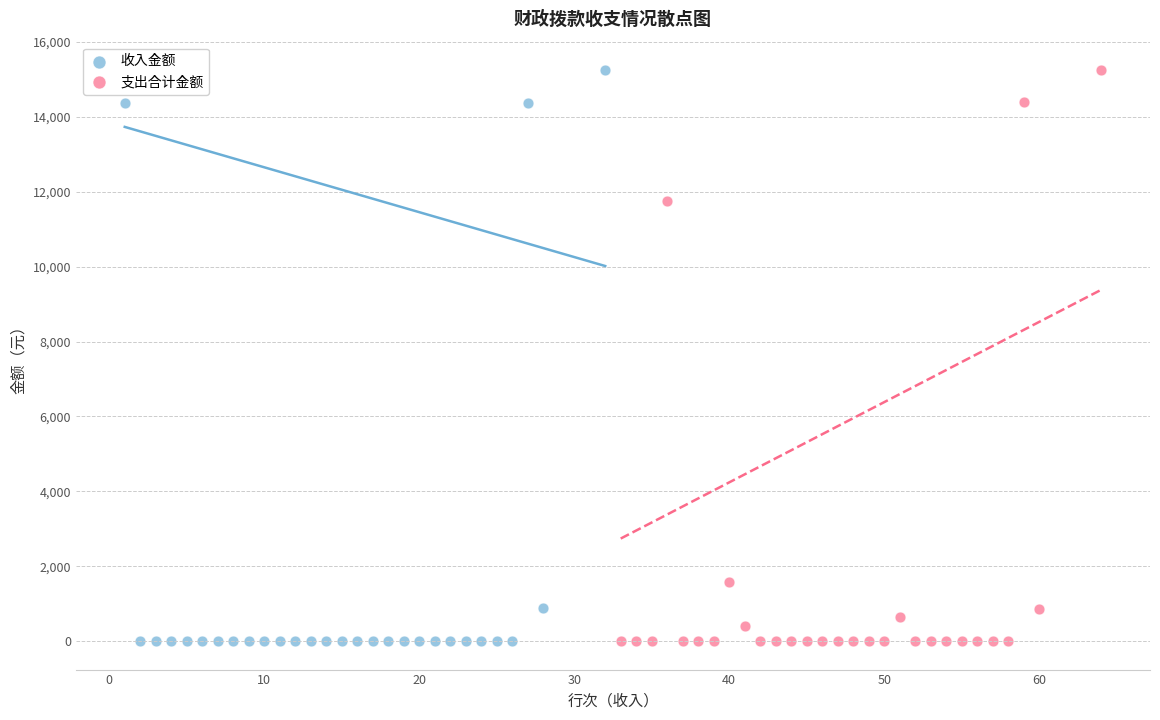

What are all the series names shown in the legend?

收入金额, 支出合计金额